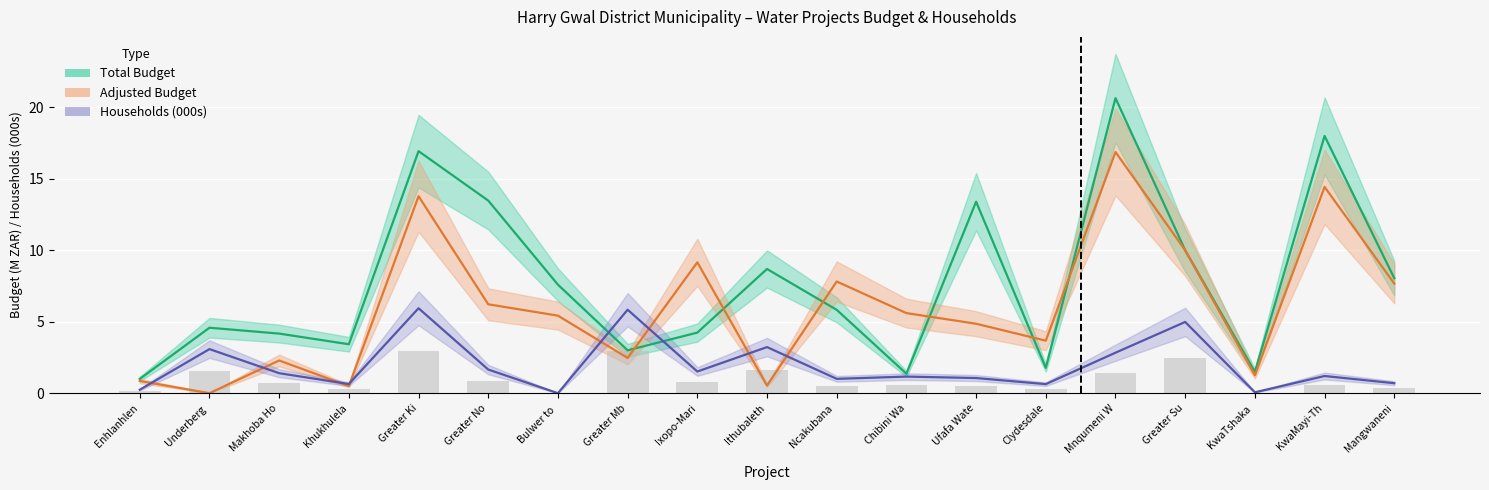

Reading left to right, list all the values displayed in this chart.

Total Budget (M): 1.0	4.6	4.2	3.4	16.9	13.5	7.6	3.0	4.2	8.7	5.8	1.4	13.4	1.8	20.6	10.0	1.5	18.0	8.0
Adjusted Budget (M): 0.9	0.0	2.3	0.5	13.8	6.2	5.4	2.5	9.2	0.5	7.8	5.6	4.9	3.7	16.9	10.0	1.3	14.4	7.7
Households (000s): 0.2	3.1	1.4	0.6	5.9	1.7	0.0	5.8	1.5	3.2	1.0	1.2	1.1	0.6	2.8	5.0	0.1	1.2	0.7